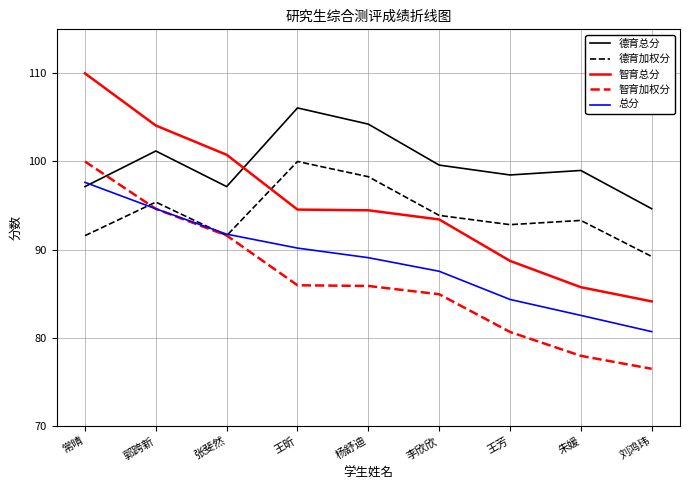

What position from the left is 张斐然?

3